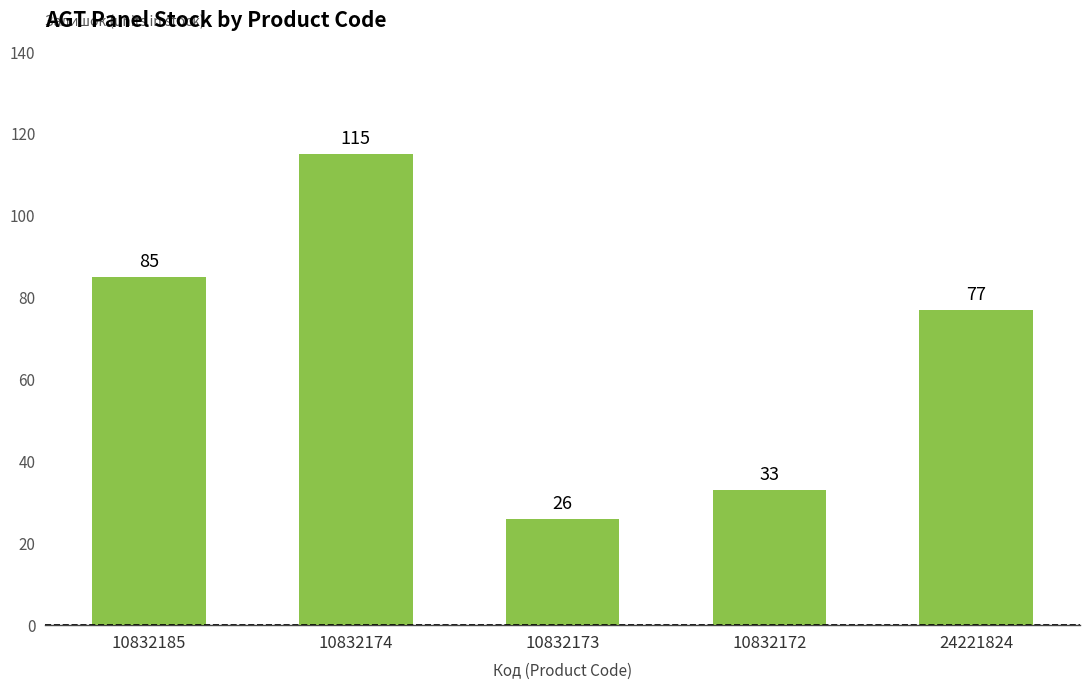

Does the chart contain any negative values?

No